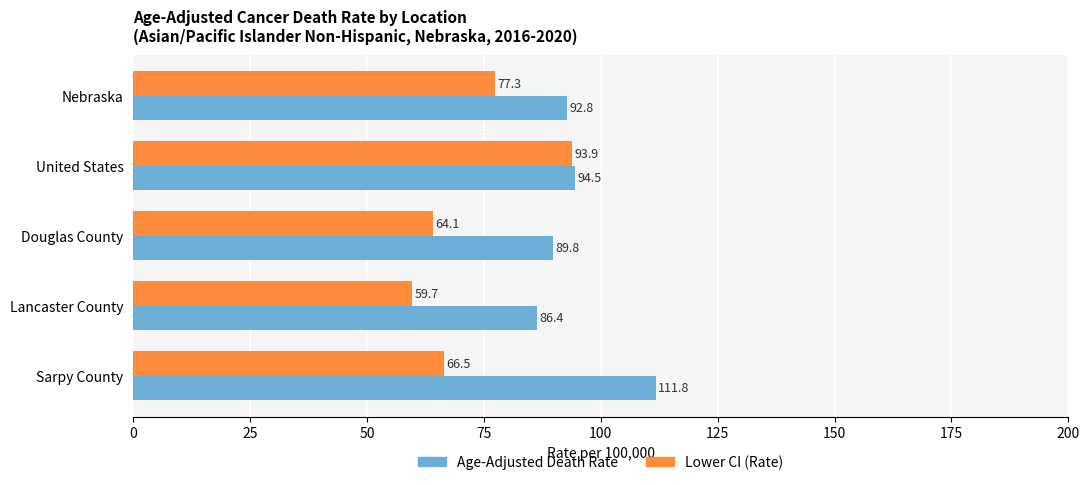

The value of Lower CI (Rate) at Sarpy County is 66.5. True or false?

True